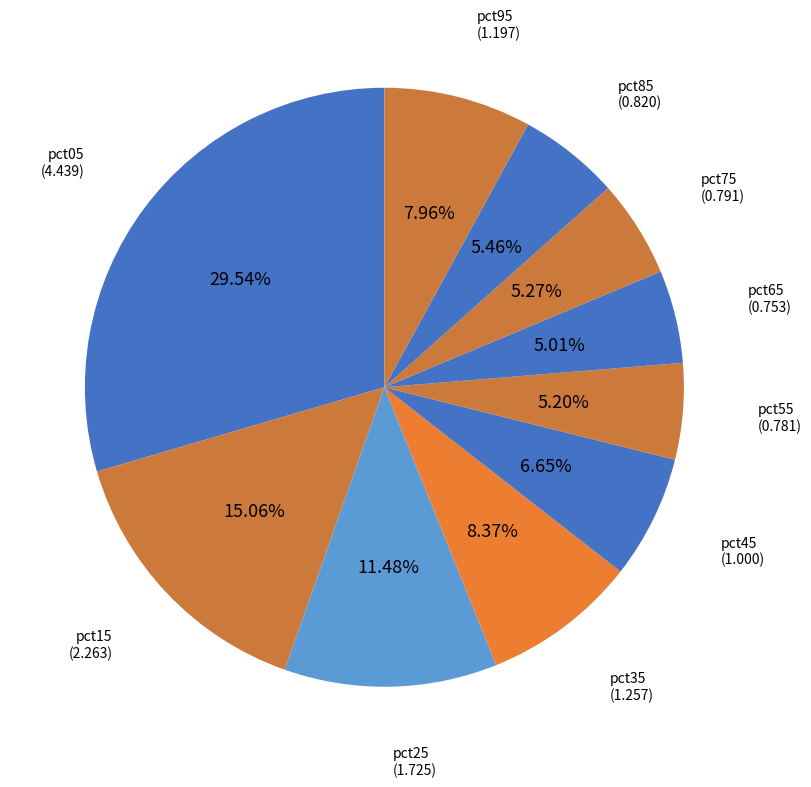

Count the number of slices in the pie.

10